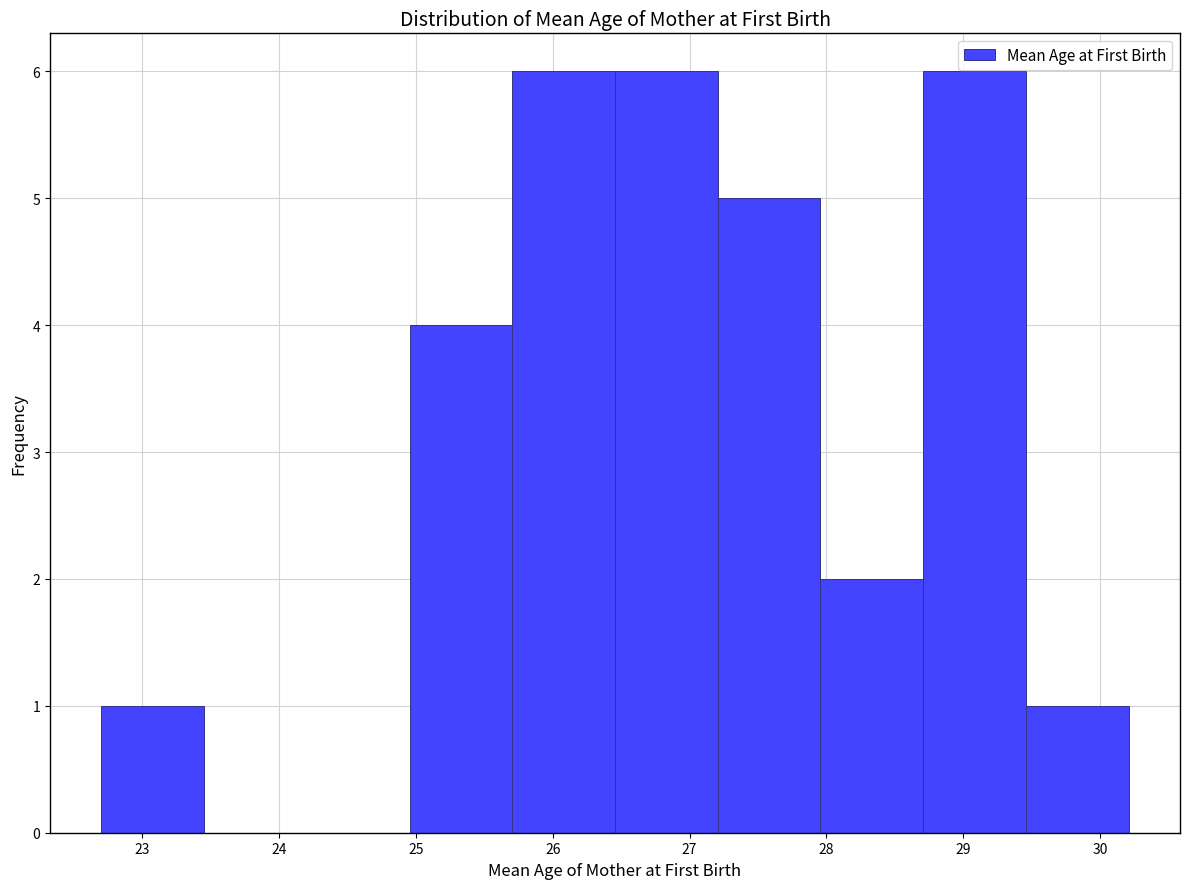

Reading left to right, list every bar in this chart as the range it spans on the x-axis followed by its height. Neither the bar edges nor the heights are printed on the chart, so give them approximately, as read against the axes.

22.7 to 23.5: 1
23.5 to 24.2: 0
24.2 to 25.0: 0
25.0 to 25.7: 4
25.7 to 26.5: 6
26.5 to 27.2: 6
27.2 to 28.0: 5
28.0 to 28.7: 2
28.7 to 29.5: 6
29.5 to 30.2: 1